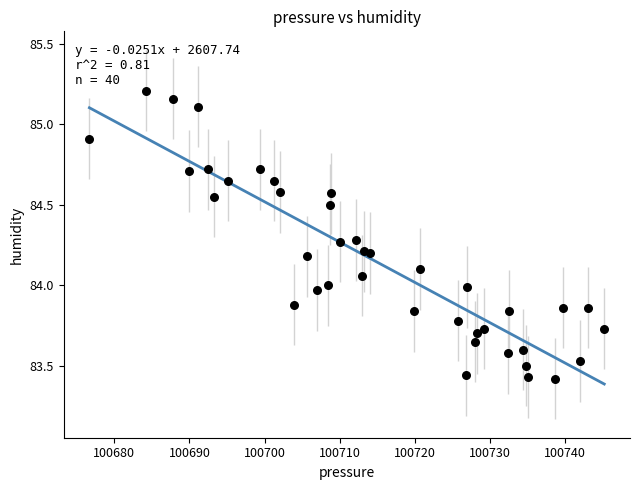

What is the range of X values (max minus min)?

68.5